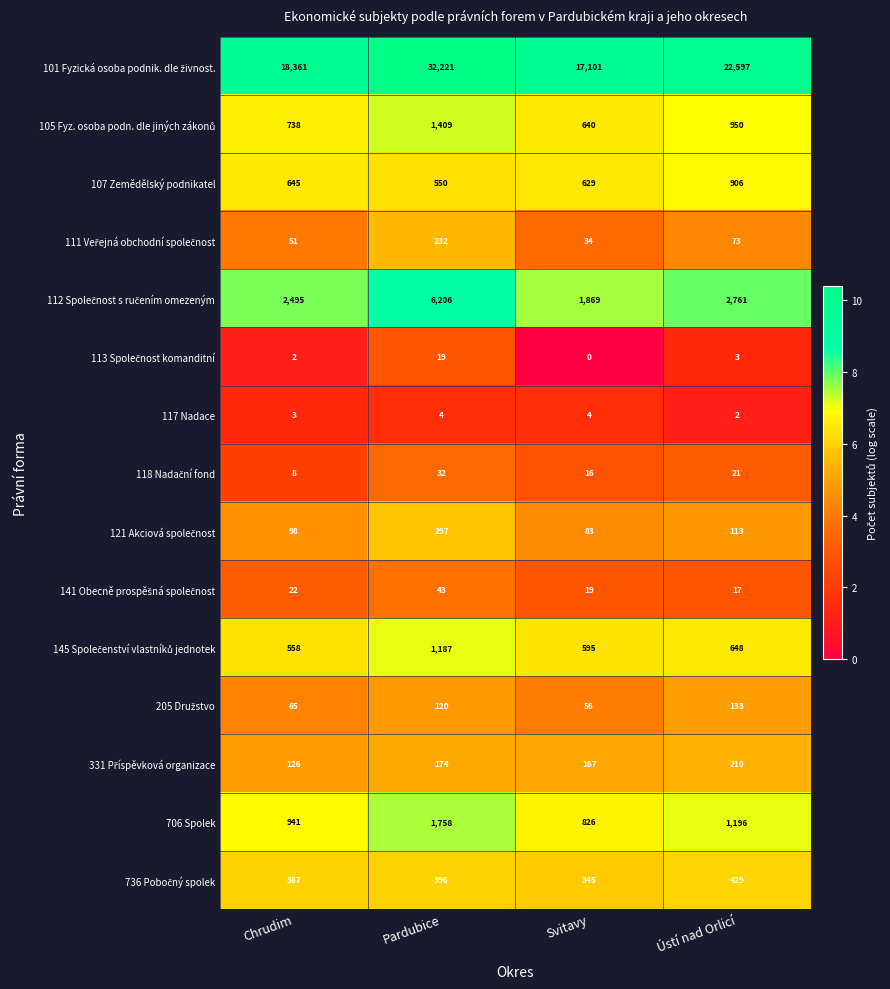

At which category is the sum across all series the highest?

Pardubice